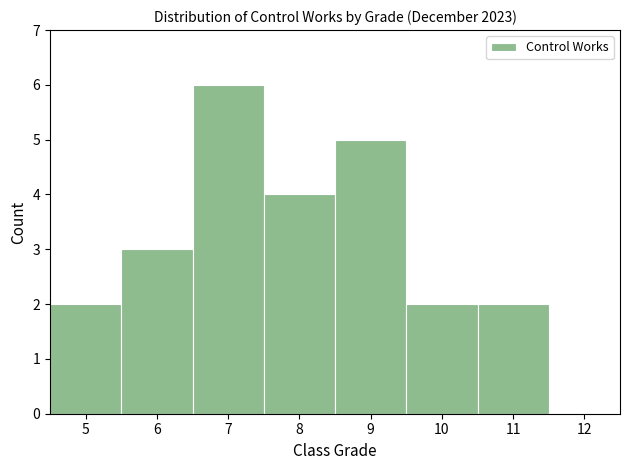

Which range on the x-axis has the tallest bar?

6.5 to 7.5